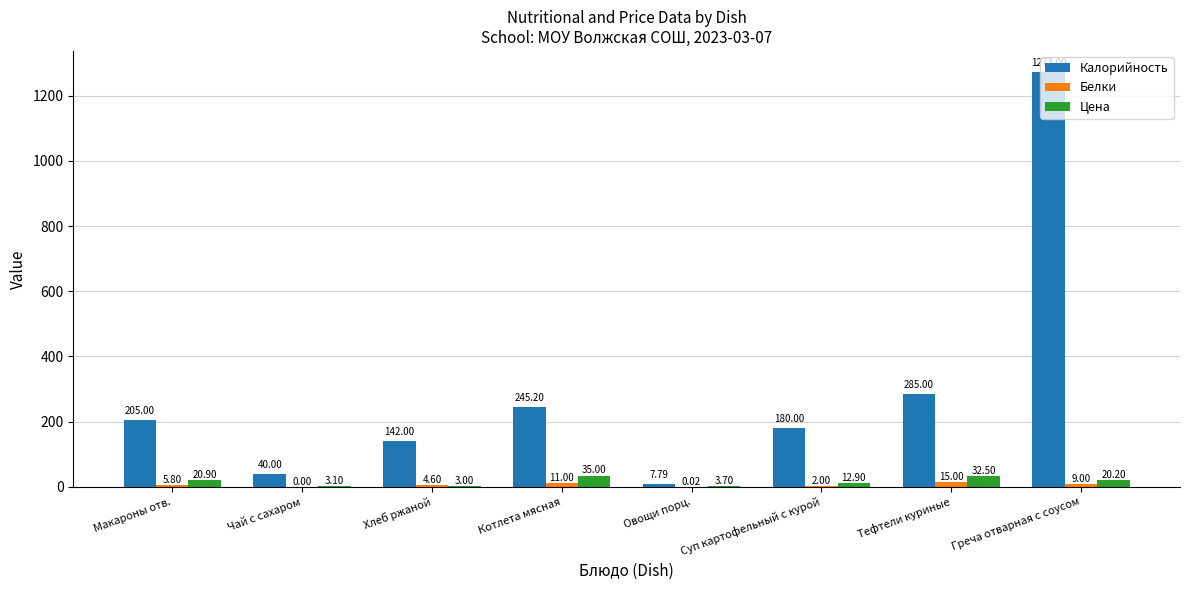

How many groups of bars are there?

8